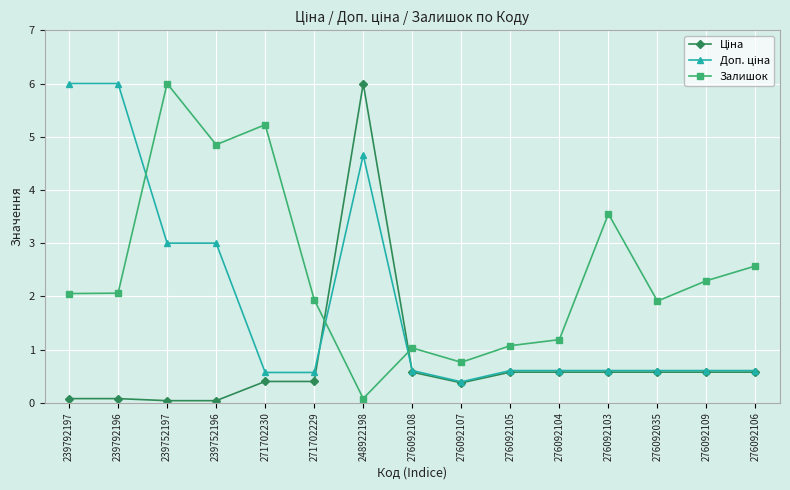

How many categories are shown in the chart?

15